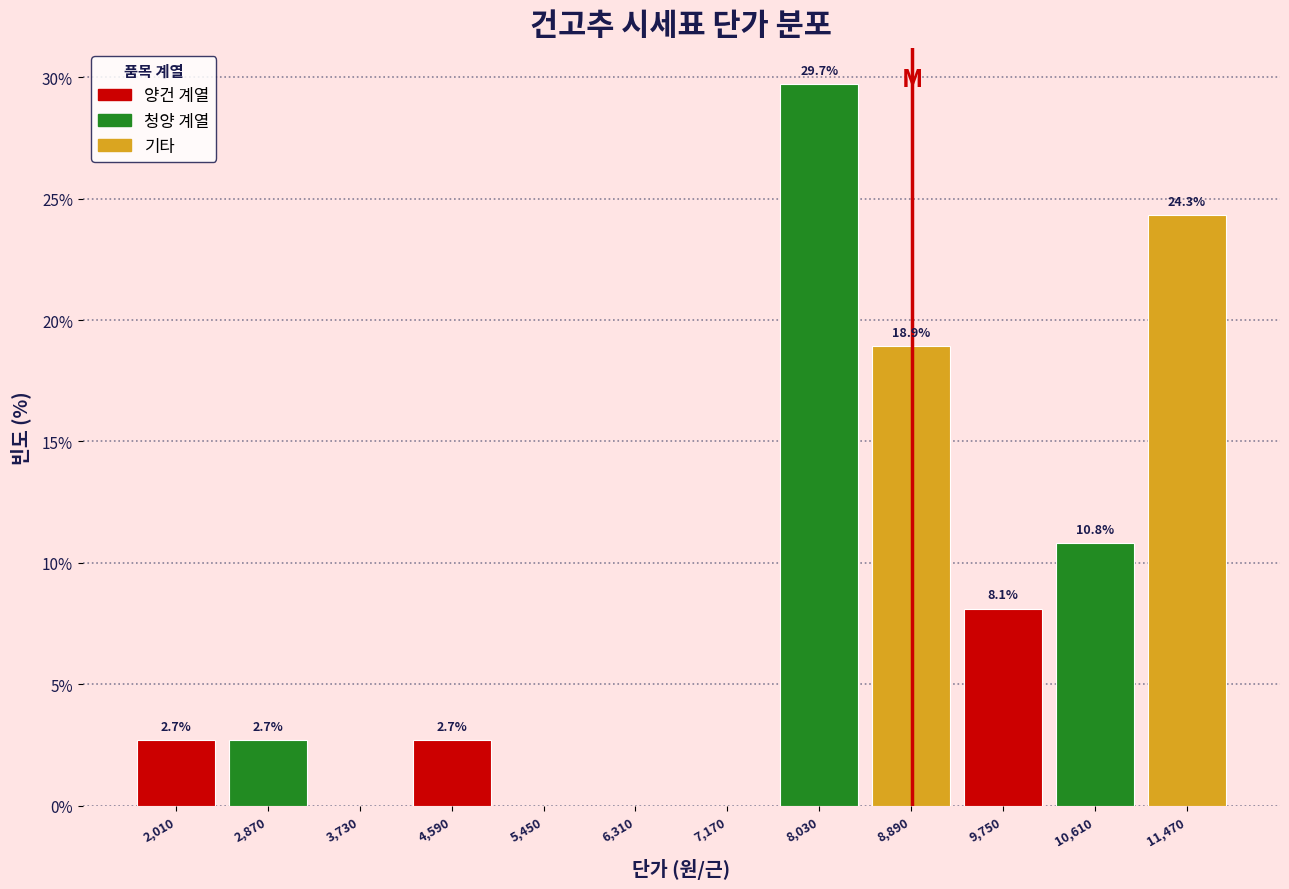

Which range on the x-axis has the tallest bar?

7600 to 8460